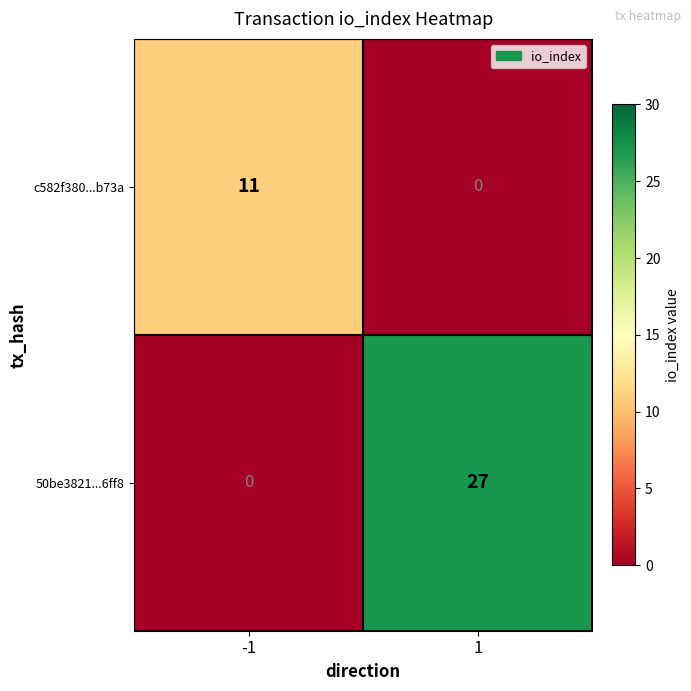

What is the greatest value displayed?

27